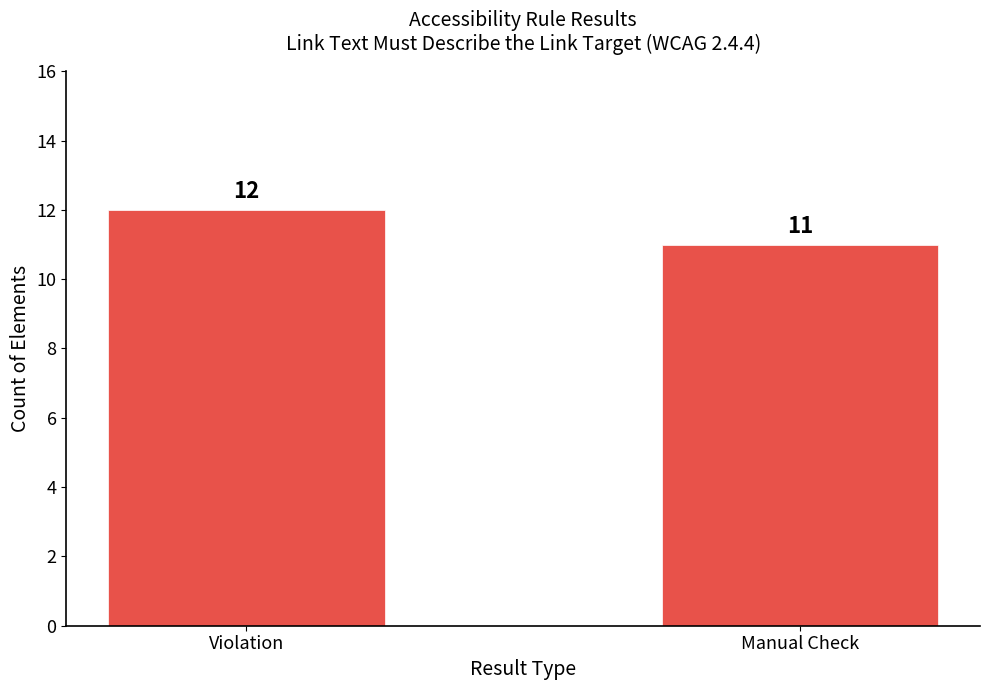

How many distinct data groups are displayed?

1